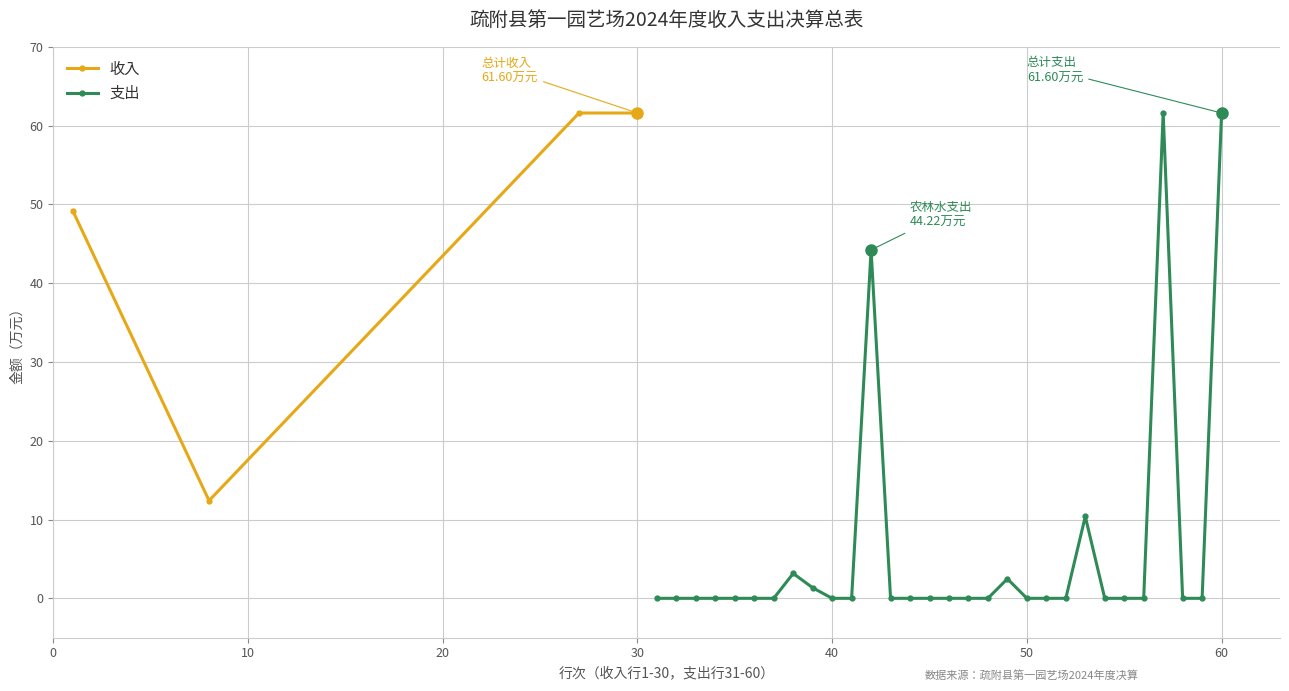

True or false: 收入 and 支出 intersect in this chart.

False